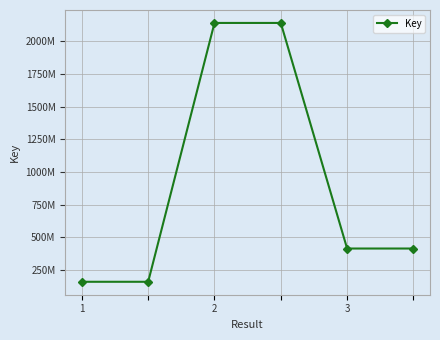

What is the value of the 5th point from the left?

414137928